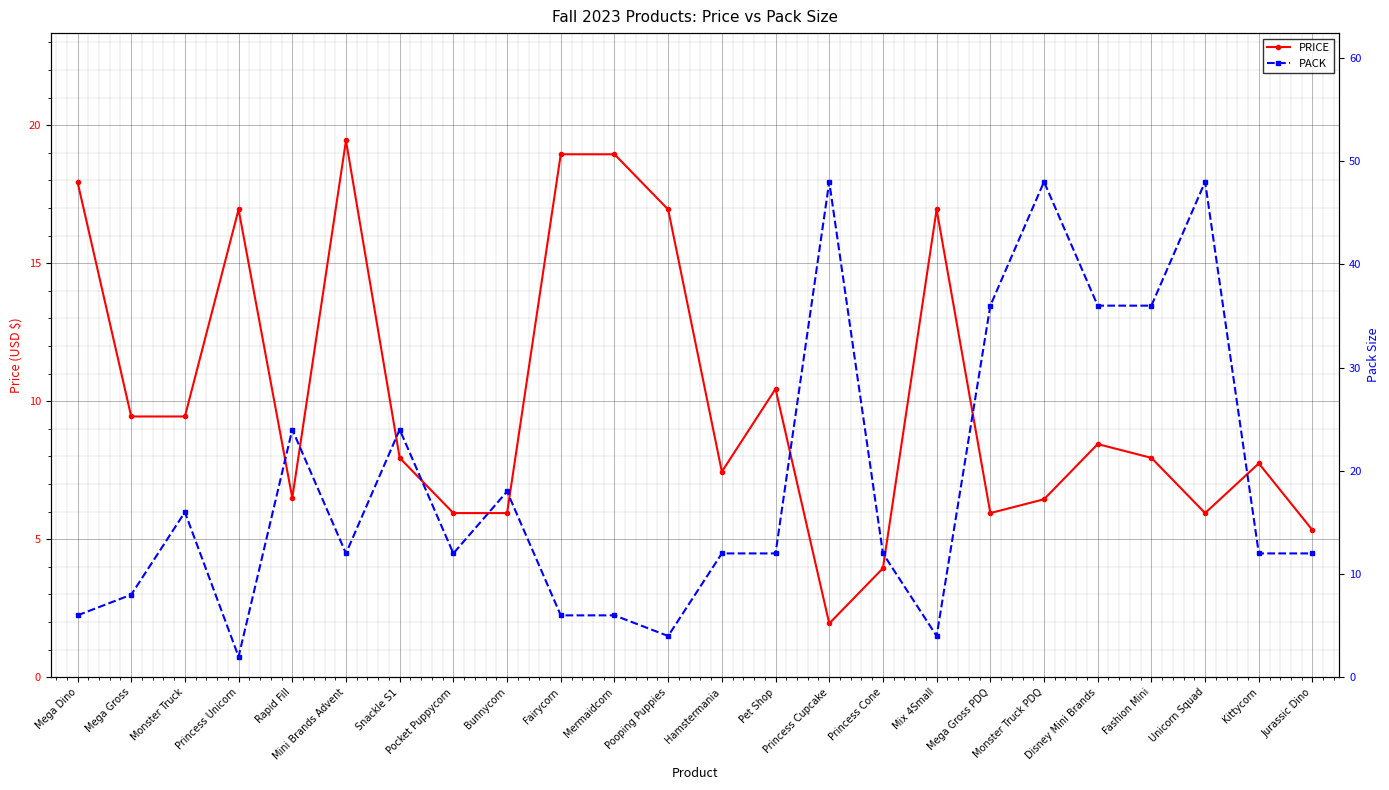

At which category is the sum across all series the highest?

Monster Truck PDQ